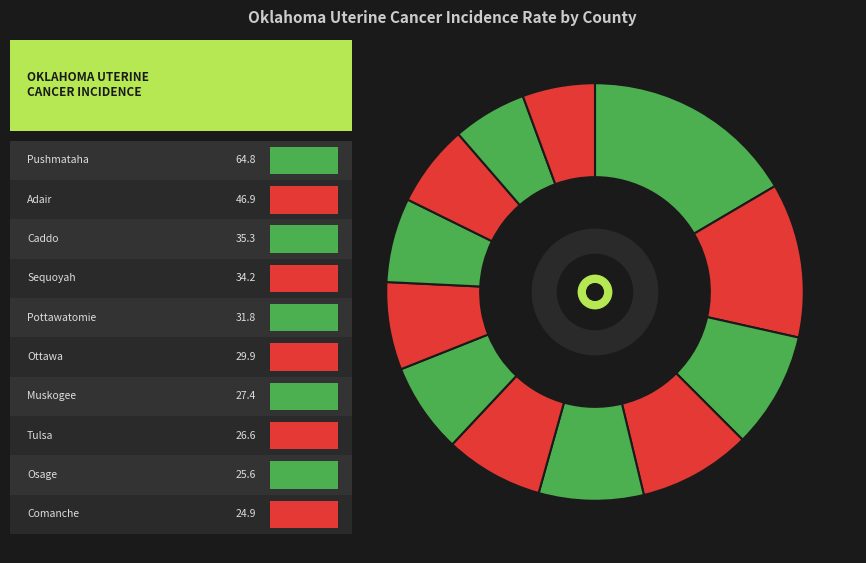

Is there any slice that represents more than half of the pie?

No